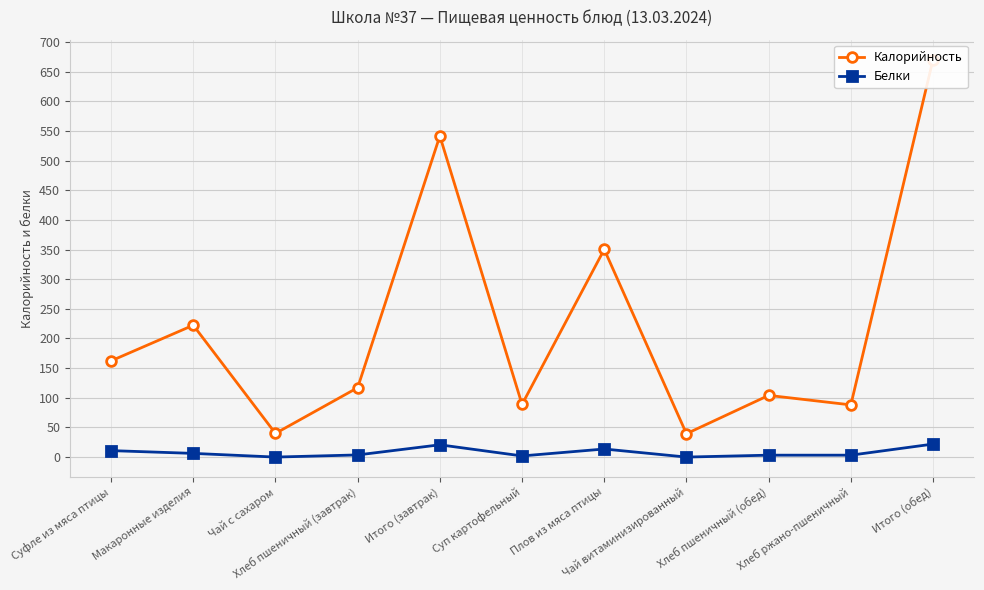

True or false: Белки has more than 0 points higher than both neighbors.

True